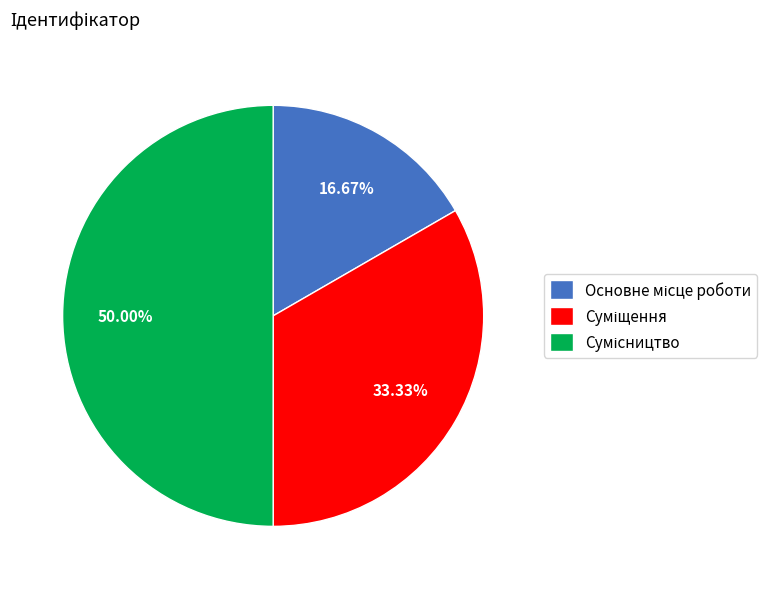

To the nearest percent, what is the average slice percentage?

33%